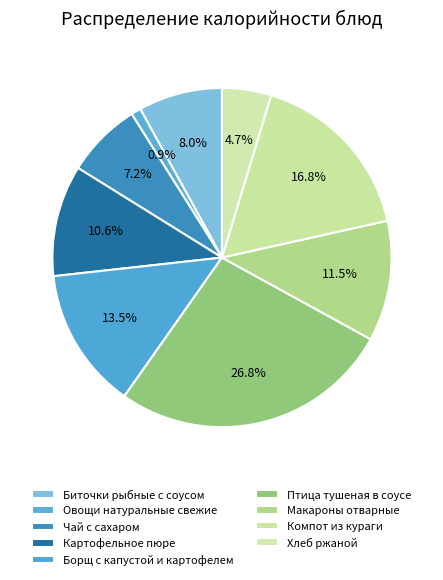

What percentage is the Хлеб ржаной slice, to the nearest percent?

5%